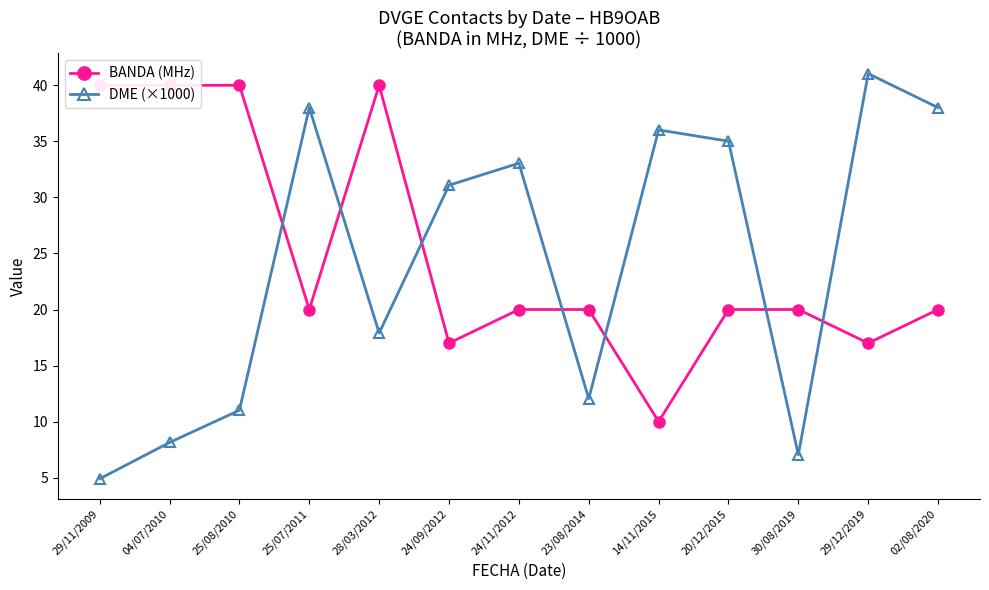

What is the average value of the DME (×1000) series?

24.1